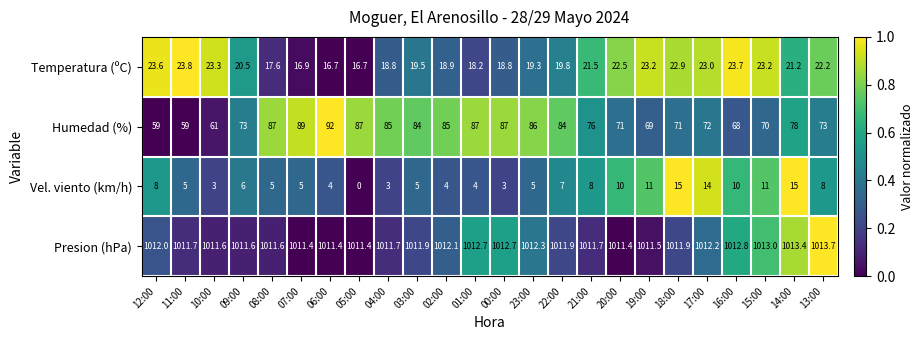

What is the maximum value shown in the chart?

1013.7